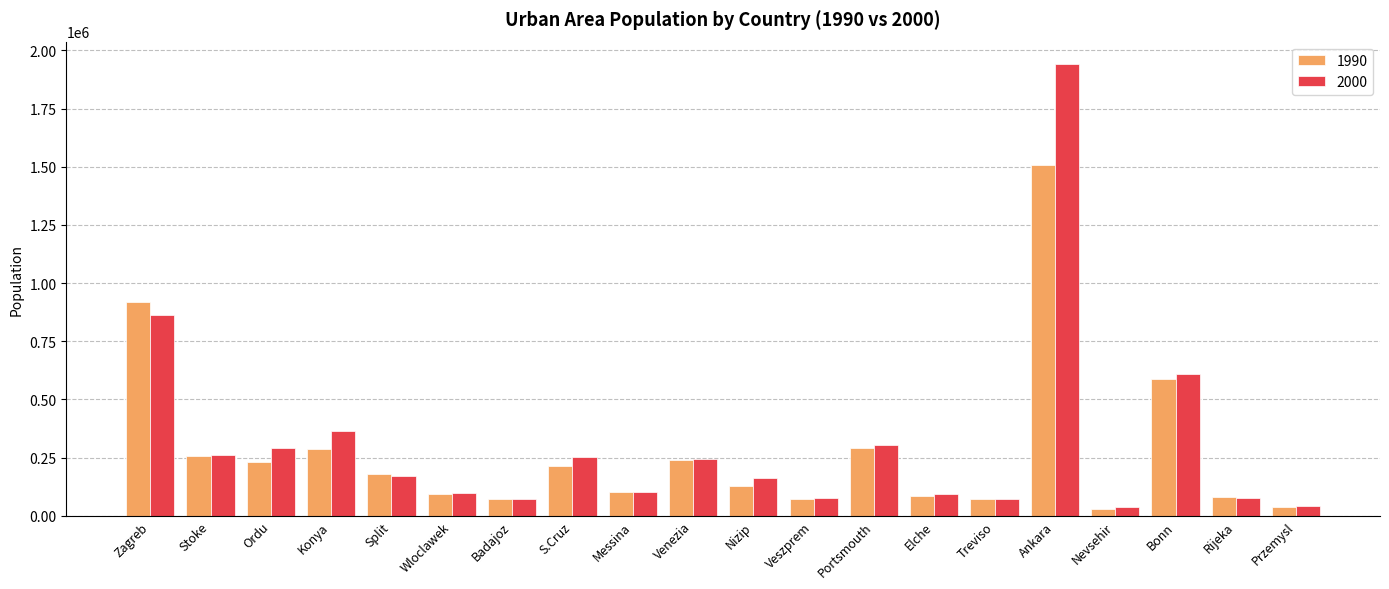

What is the lowest value of the 1990 series?

30667